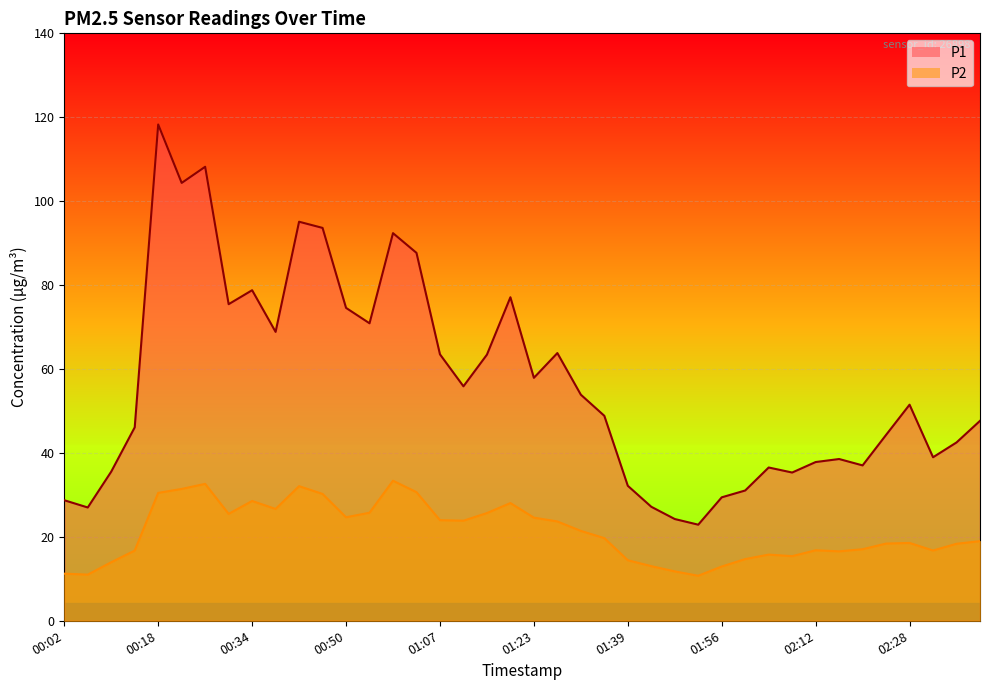

At which category does P2 reach its first local peak?

00:26